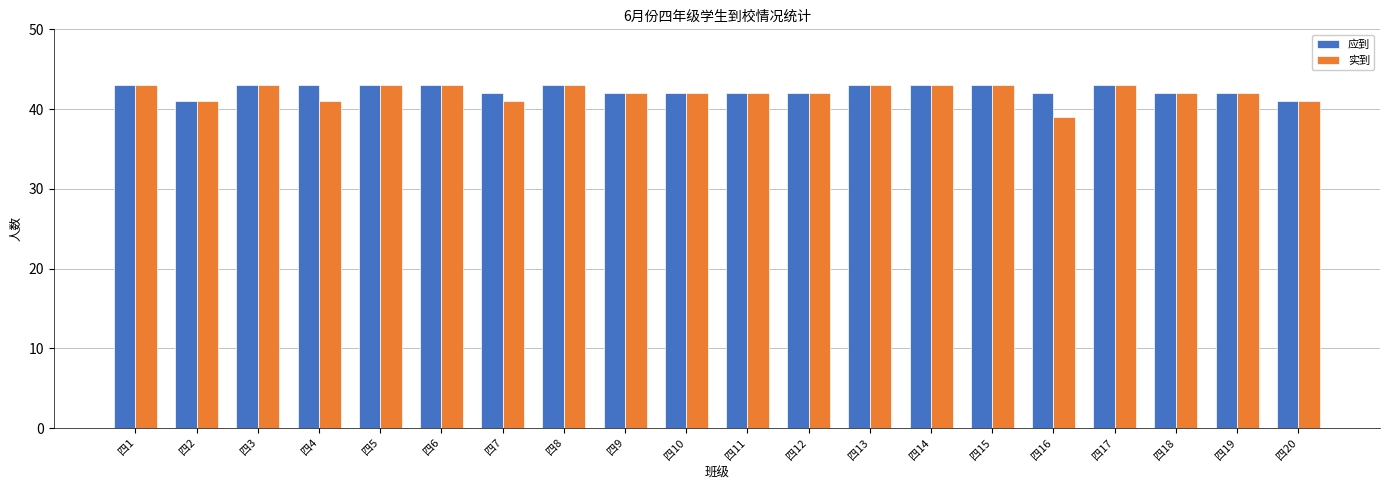

At how many categories does at least one series exceed 40?

20